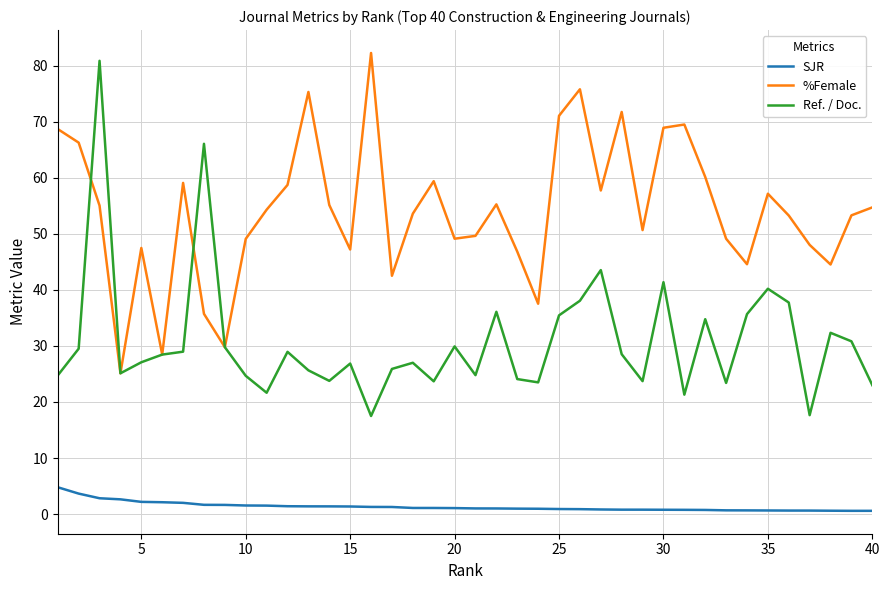

What is the difference between the maximum and minimum values in the %Female series?

57.2